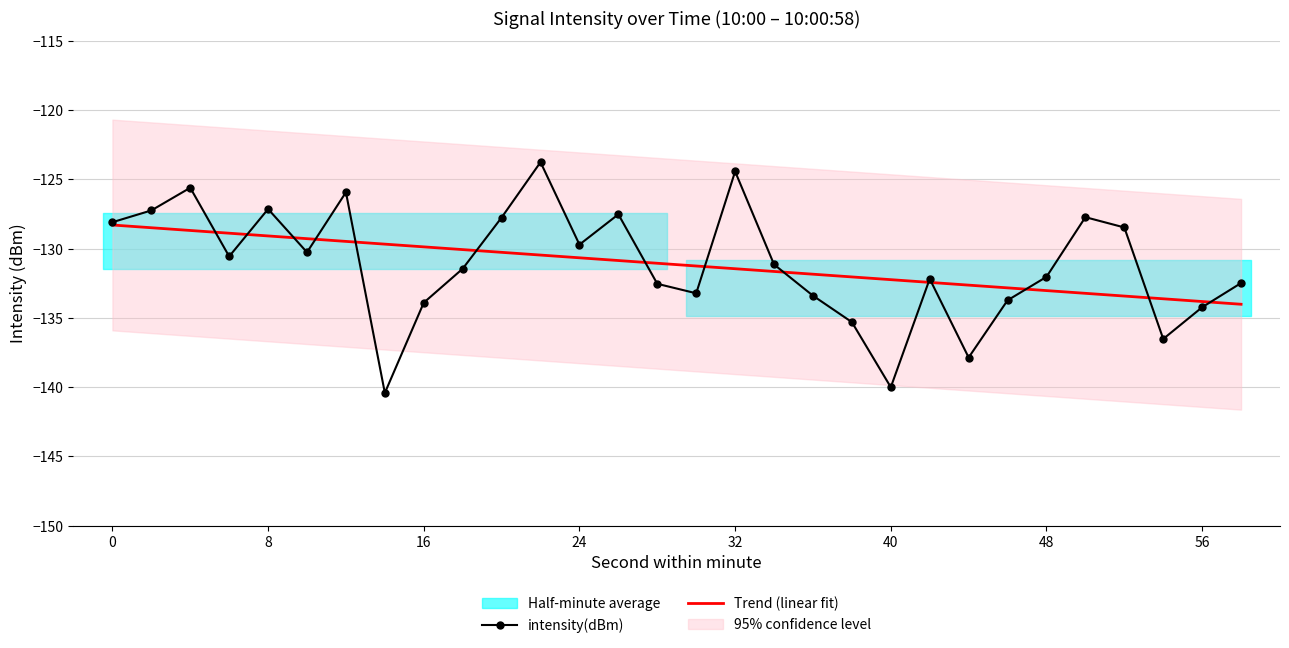

Is it true that intensity(dBm) equals -75.2 at 48?

False